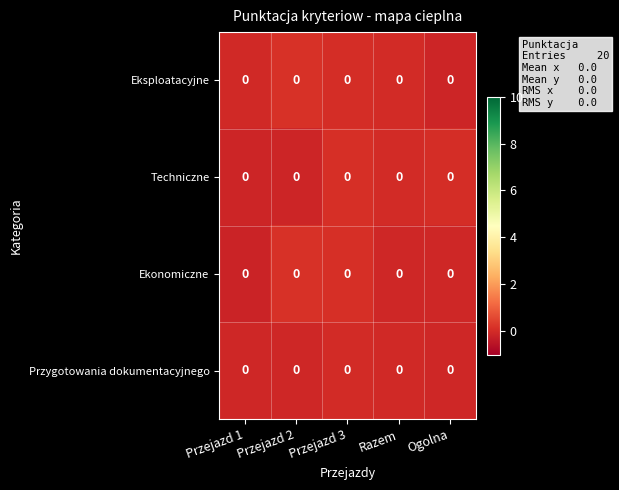

How many data points does each series have?

5